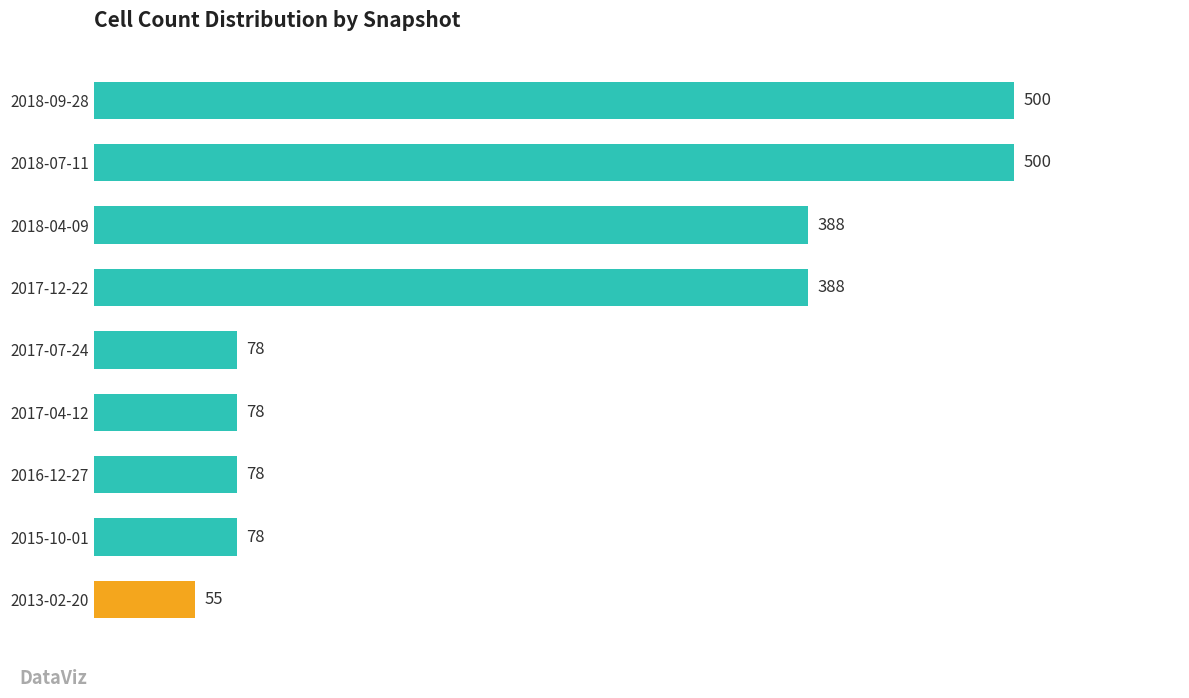

Which has a higher value, 2015-10-01 or 2018-09-28?

2018-09-28